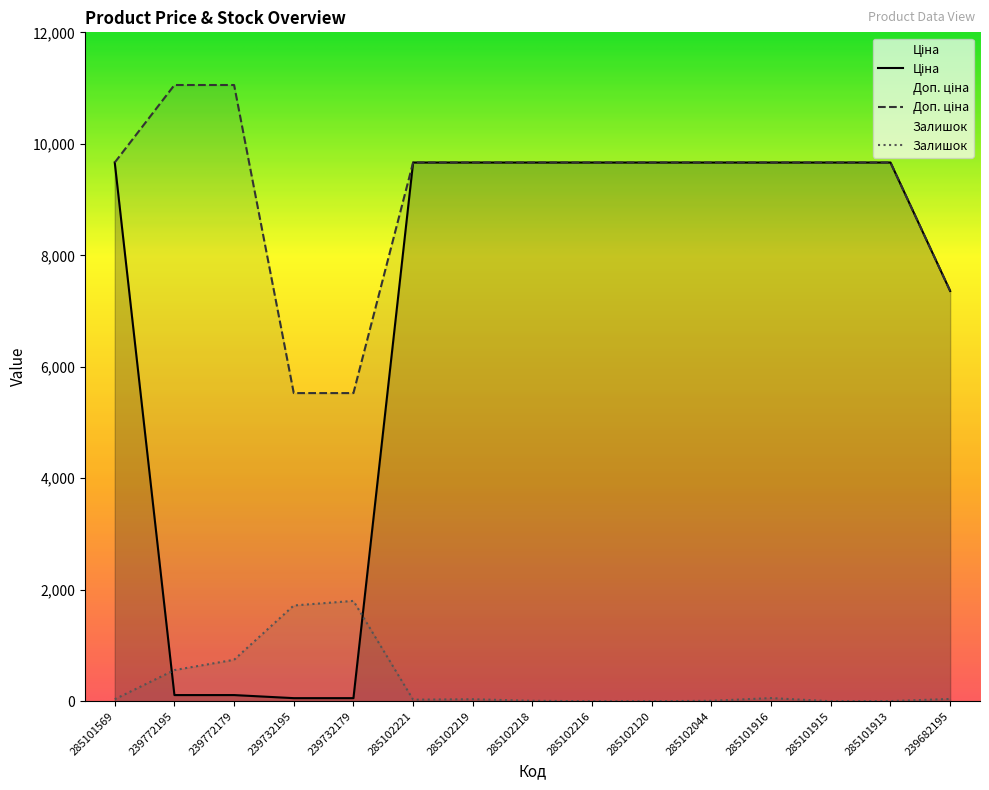

What are all the series names shown in the legend?

Ціна, Доп. ціна, Залишок